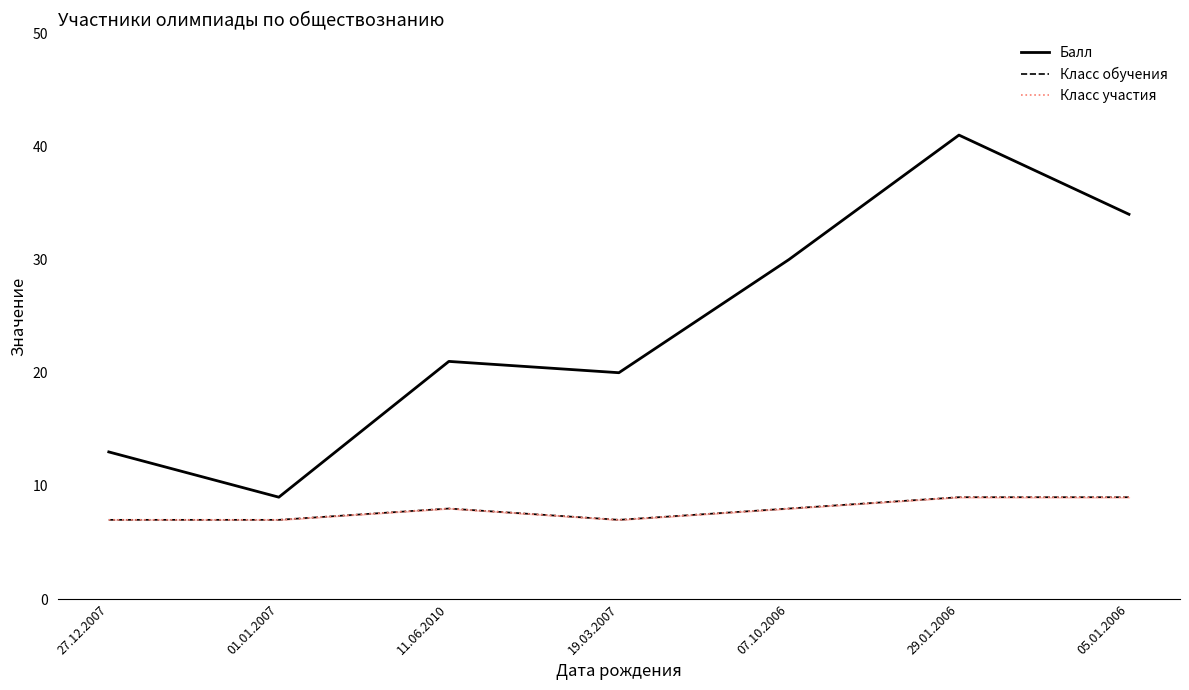

True or false: Класс участия and Балл cross at least once.

False